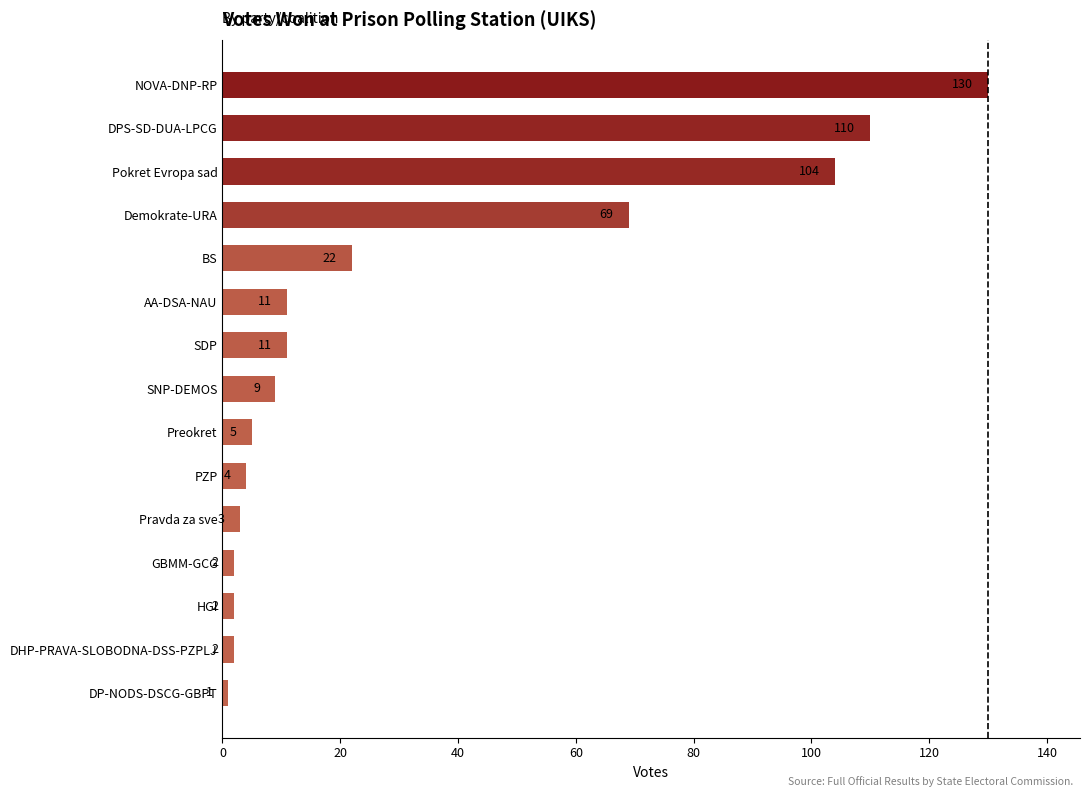

What is the difference between the maximum and minimum values?

129